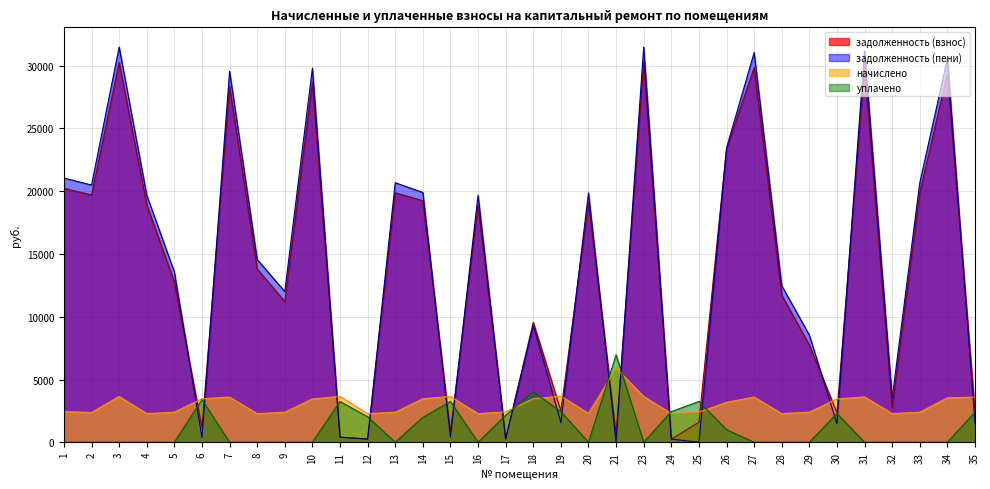

Where do начислено and уплачено first cross each other?

17 and 18